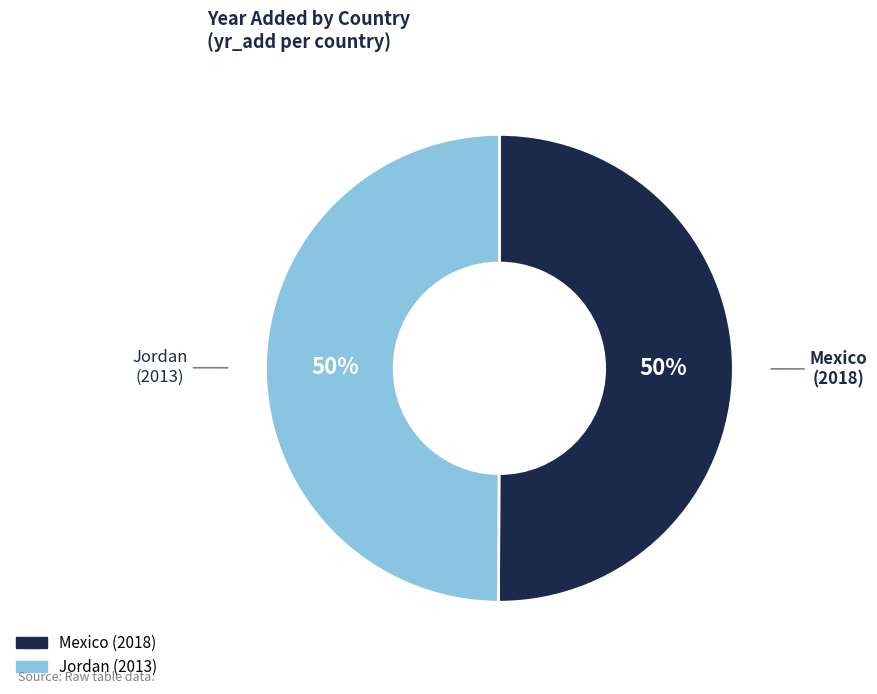

Approximately how many times larger is the value at Jordan compared to Mexico?

1.0